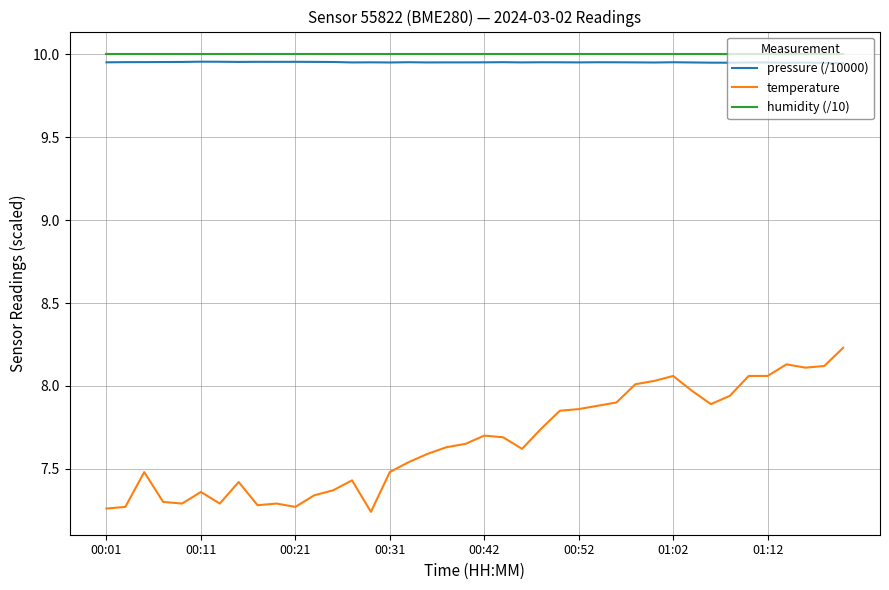

What are all the series names shown in the legend?

pressure (/10000), temperature, humidity (/10)